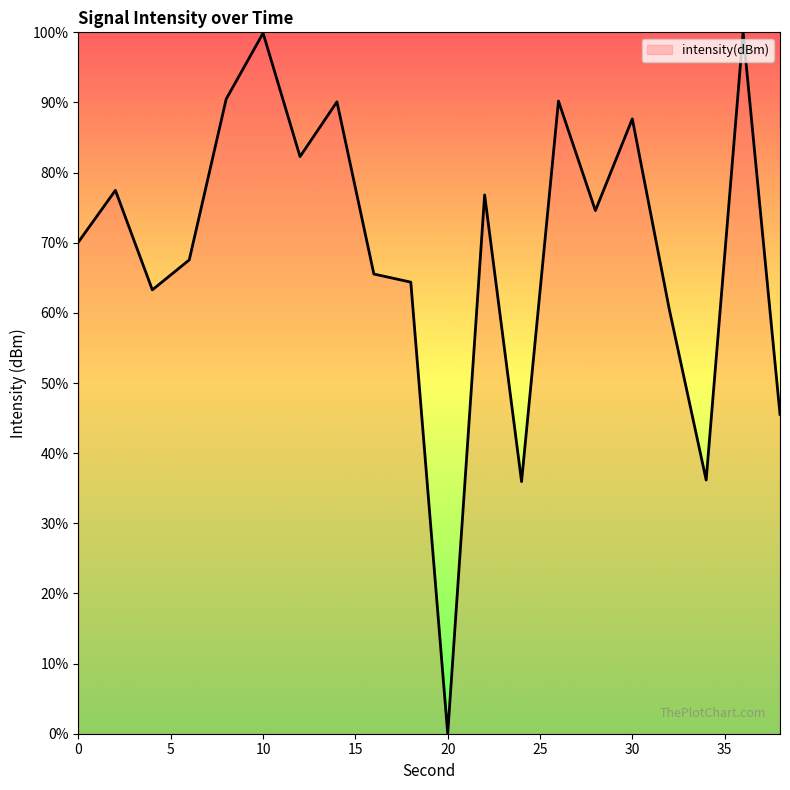

How many points are higher than both their immediate neighbors (excluding endpoints)?

7